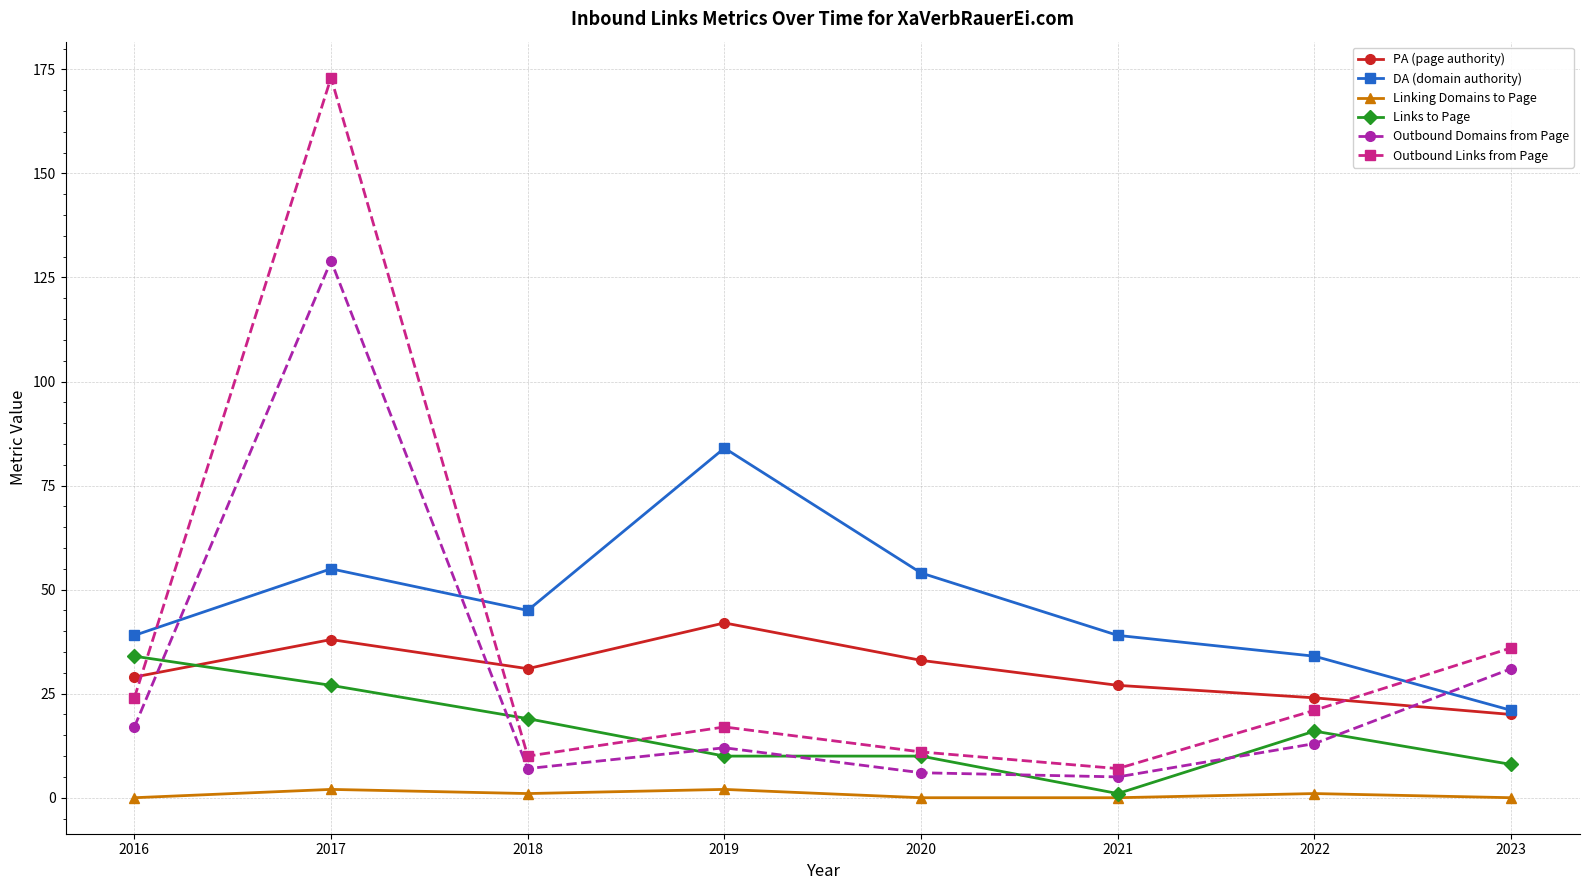

True or false: Outbound Links from Page has a value of 11 at 2020.

True